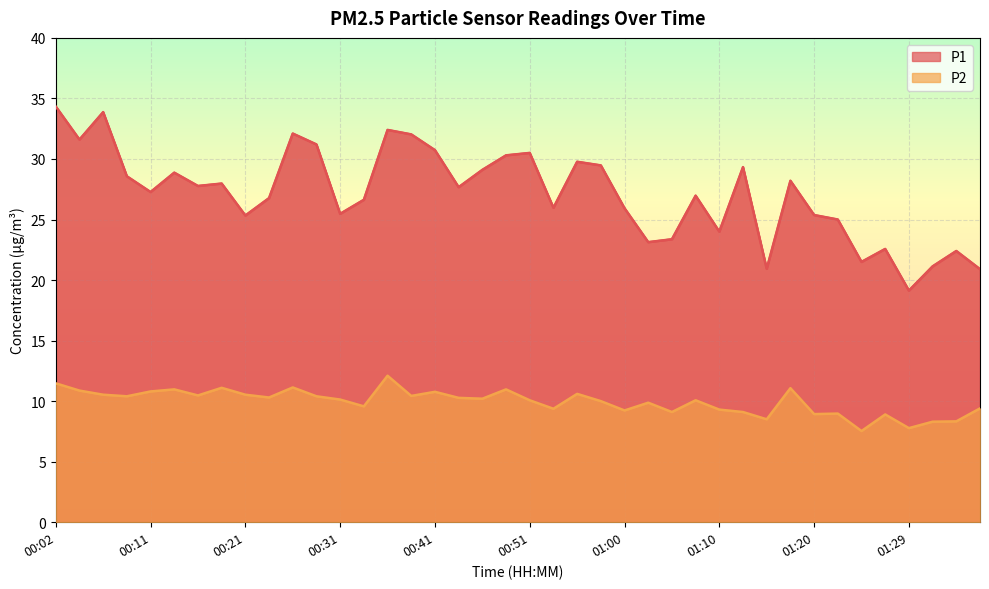

Which category has the lowest value in the P2 series?

01:25